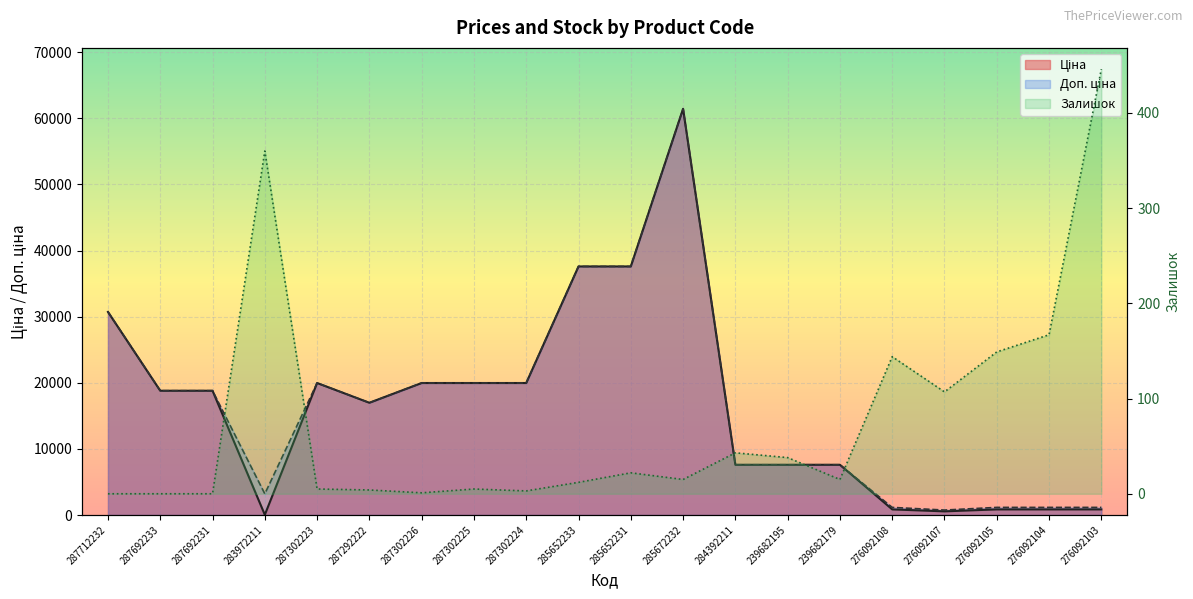

What are all the series names shown in the legend?

Ціна, Доп. ціна, Залишок